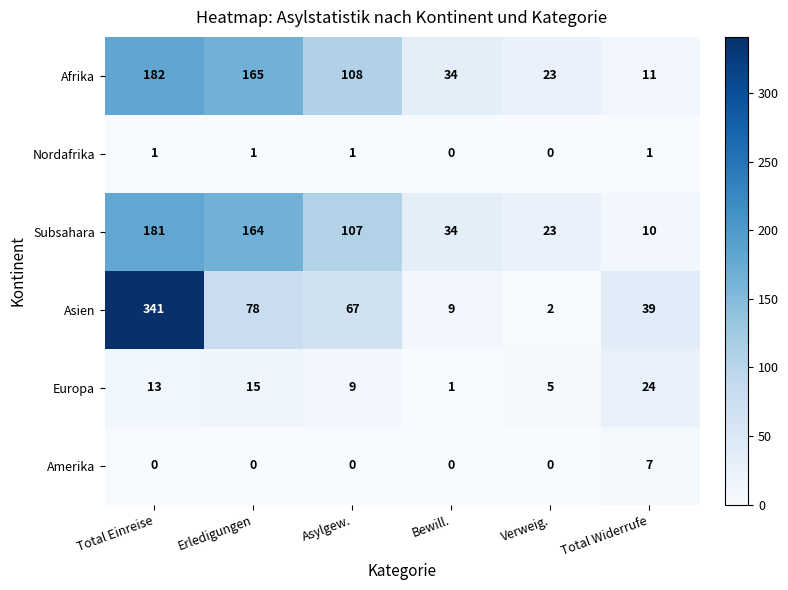

True or false: Afrika has a value of 232 at Erledigungen.

False